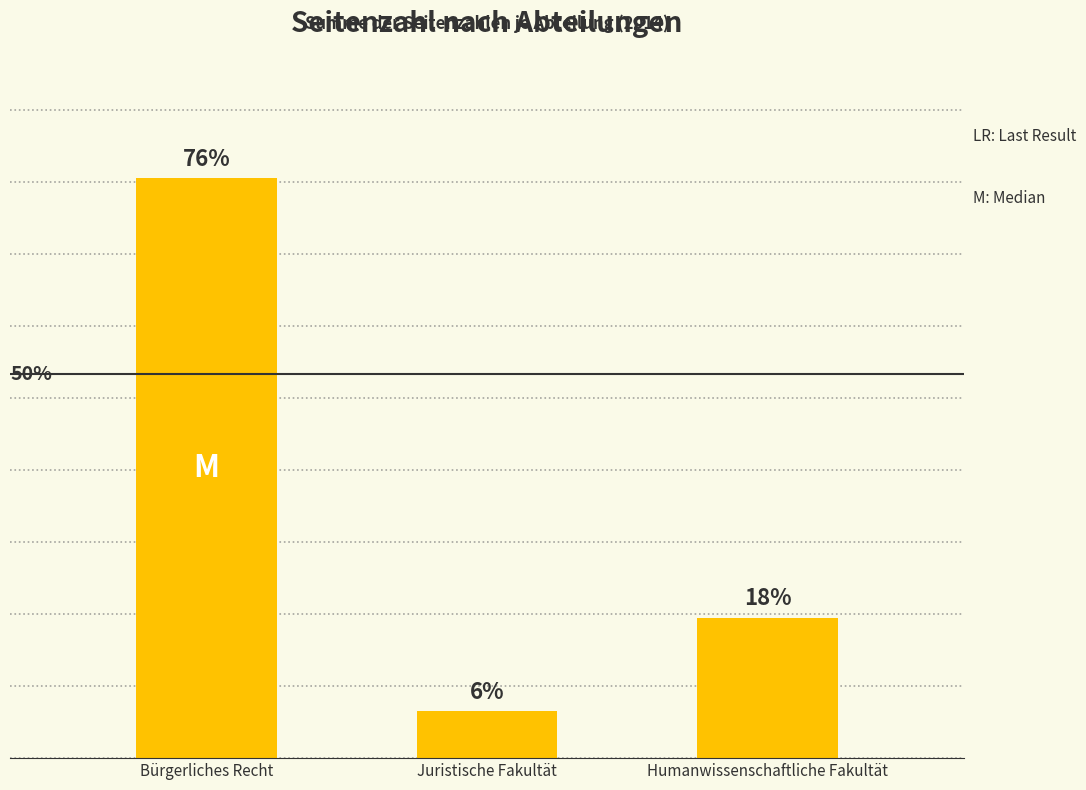

What is the approximate value at Bürgerliches Recht?

161